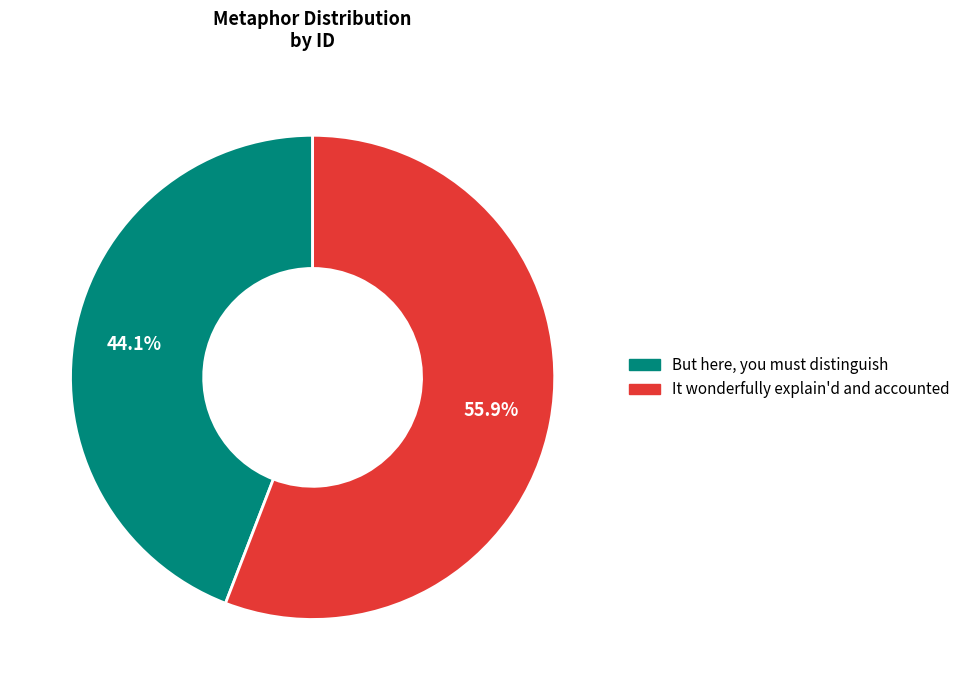

Is it true that But here, you must distinguish is 34% of the pie?

False